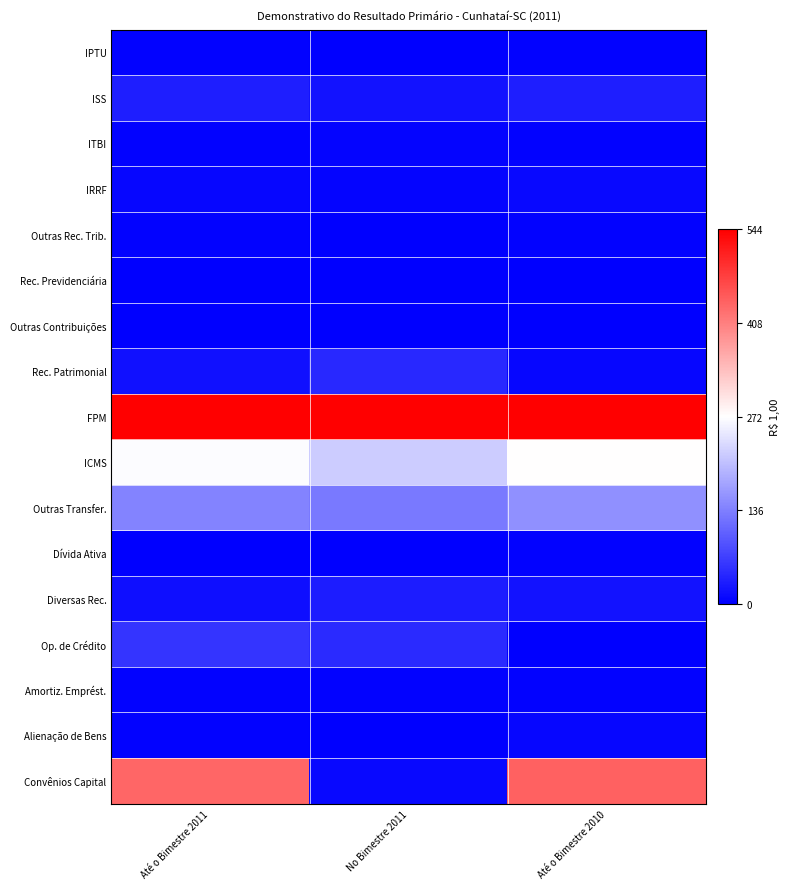

Which category has the highest value across all series?

Até o Bimestre 2011